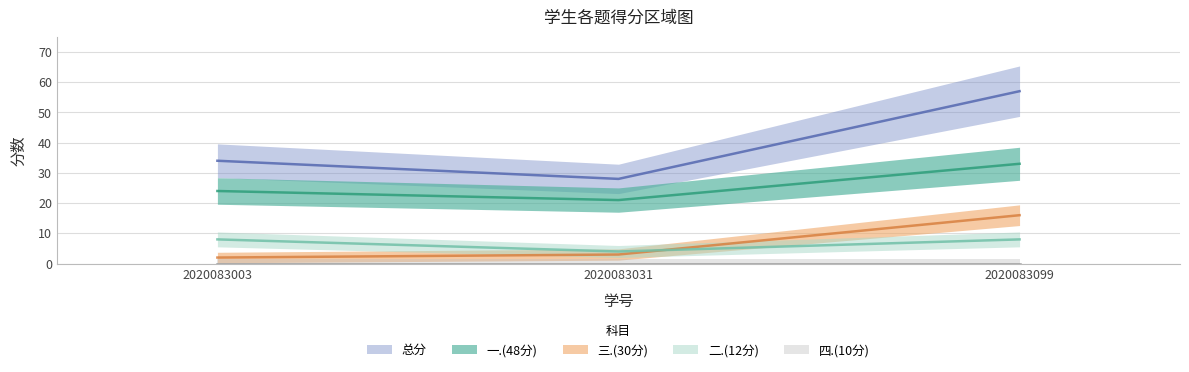

What is the maximum value shown in the chart?

57